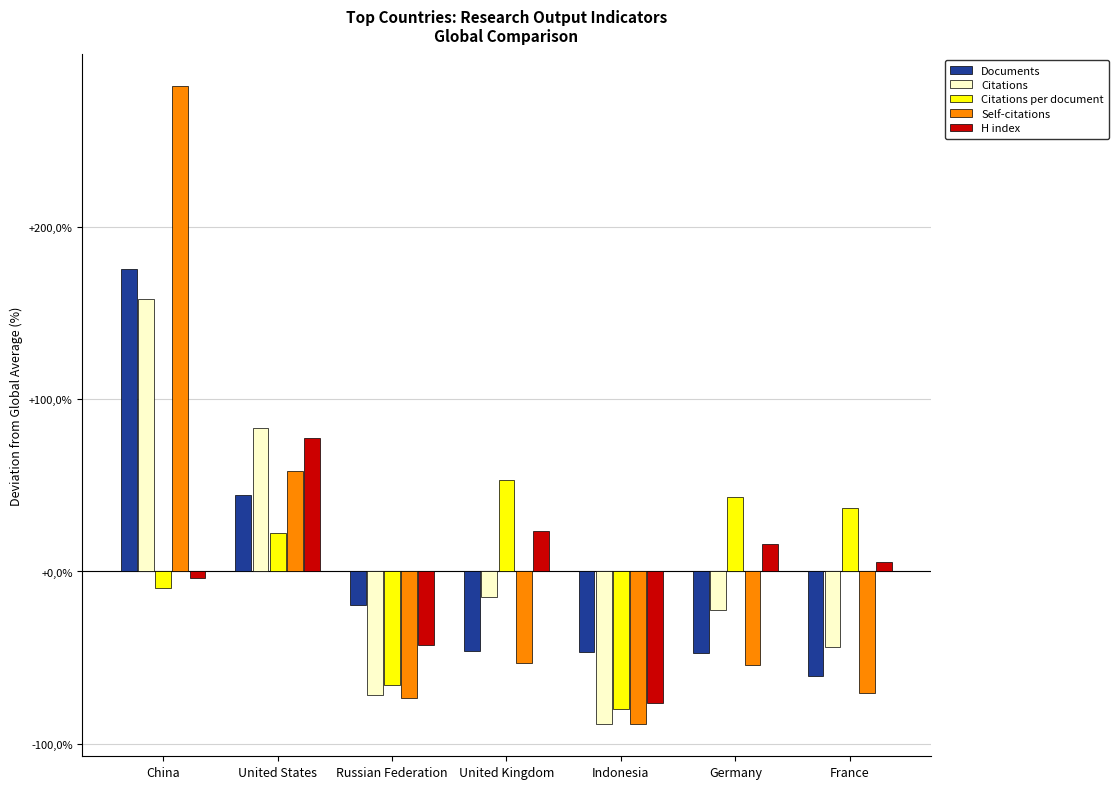

At which category is the sum across all series the highest?

China